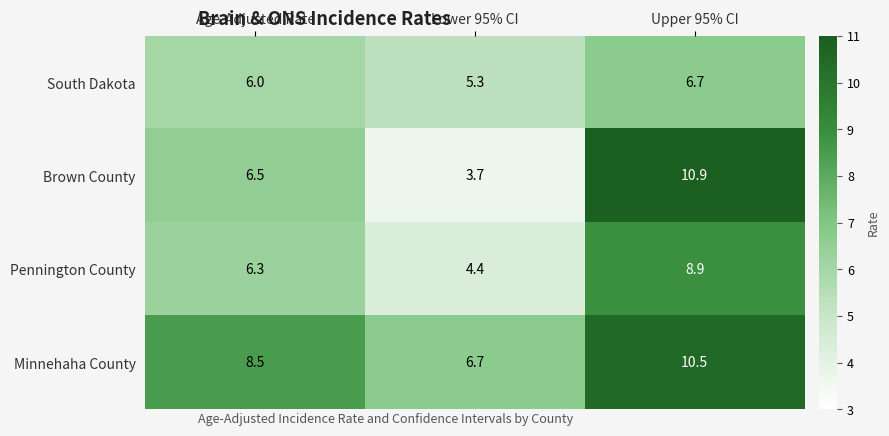

What is the difference between the maximum and minimum values in the Pennington County series?

4.5